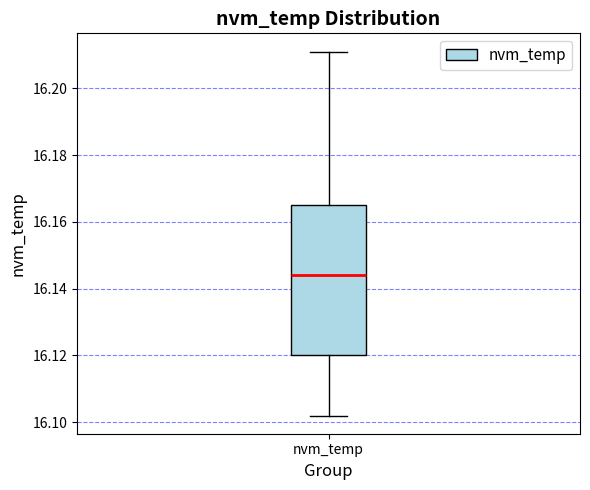

Read this box plot against the y-axis: the position of the median line, the range covered by the box, and the ends of both whiskers. The values are not printed on the chart, so give them approximately, as read against the axis.

median 16.144, box 16.120 to 16.166, whiskers 16.102 to 16.212